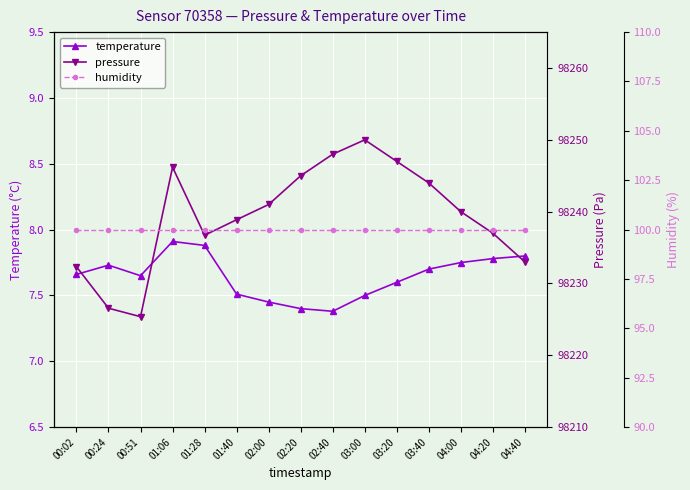

Rank the series at 03:40 from highest to lowest value.

pressure, humidity, temperature